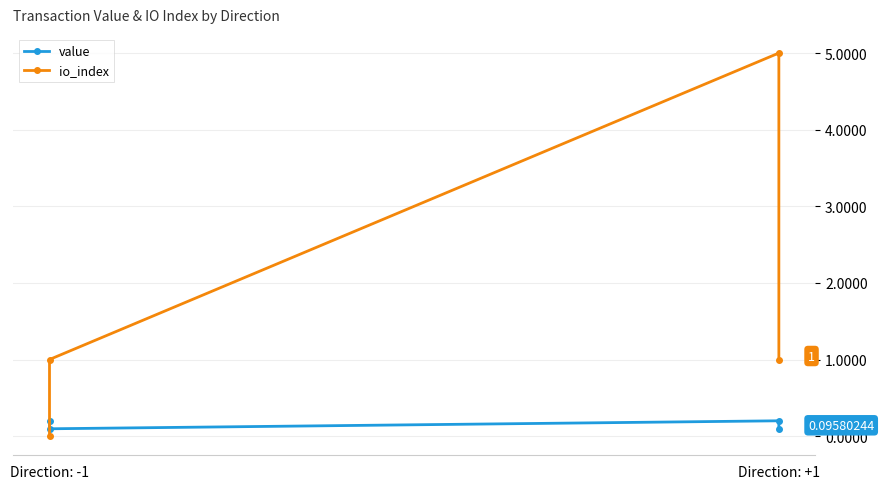

In io_index, how many points are higher than both neighbors (excluding endpoints)?

1